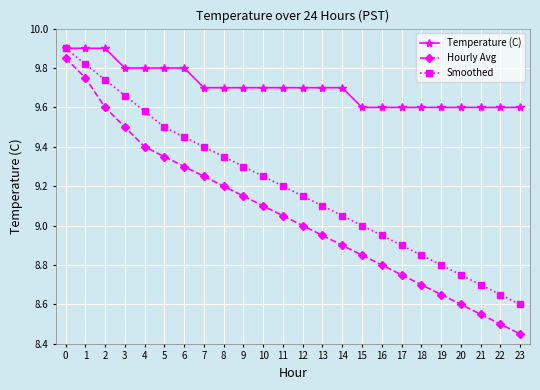

Which series has the largest total across all categories?

Temperature (C)